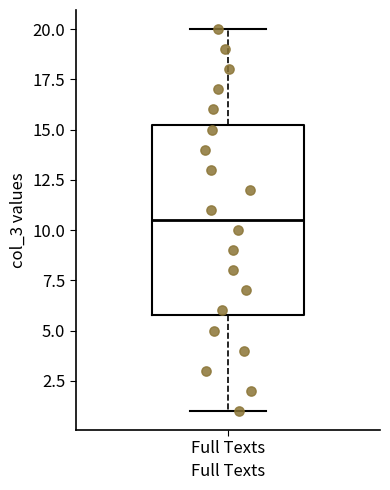

Read this box plot against the y-axis: the position of the median line, the range covered by the box, and the ends of both whiskers. The values are not printed on the chart, so give them approximately, as read against the axis.

median 10.5, box 6.0 to 15.5, whiskers 1.0 to 20.0